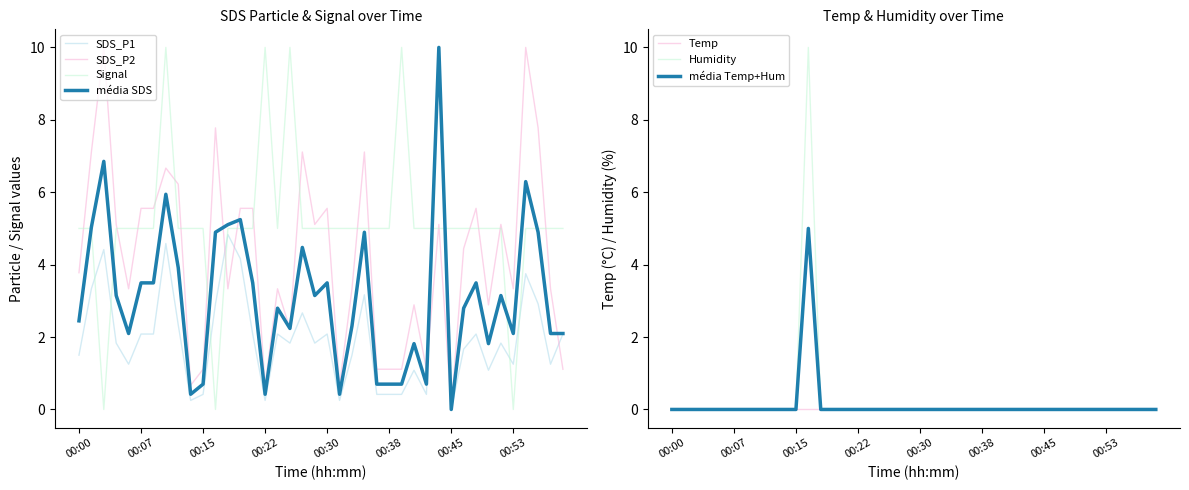

Is the value of Humidity at 00:48 greater than the value of SDS_P1 at 00:36?

No